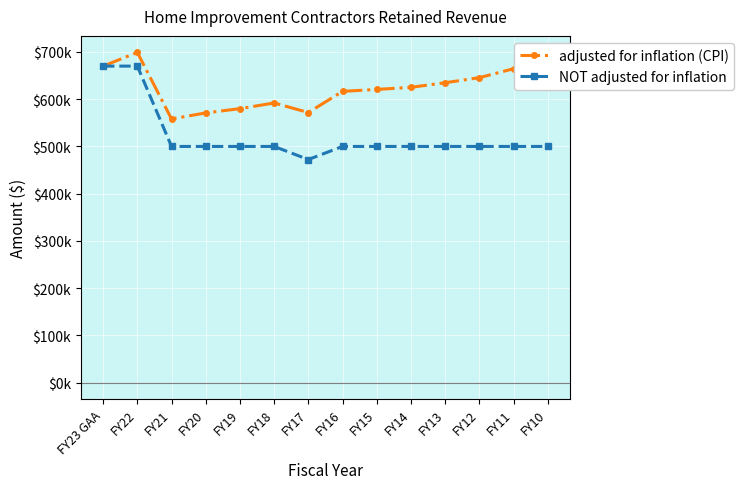

Which series has the largest range (max minus min)?

NOT adjusted for inflation